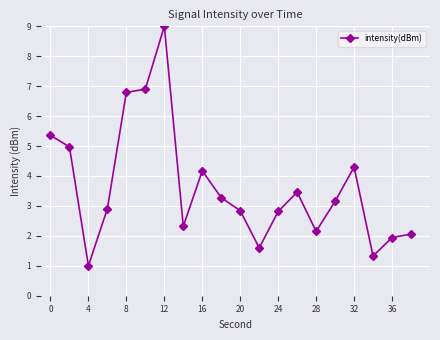

What is the value of the 13th point from the left?

2.8